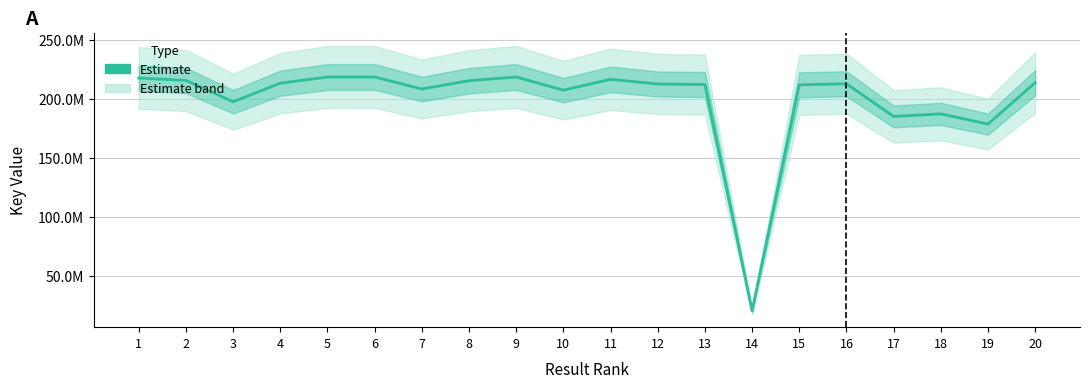

Where is the first local minimum?

3